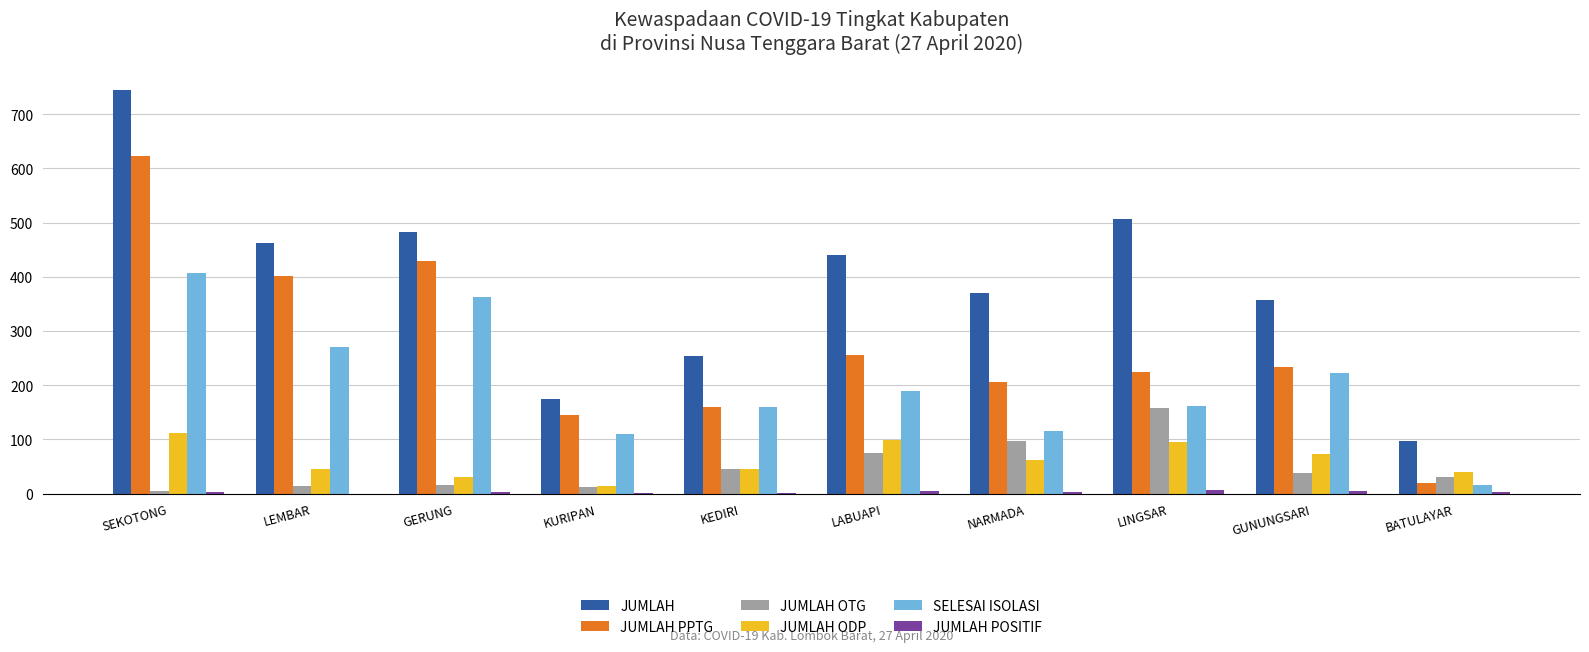

The value of JUMLAH PPTG at KURIPAN is 224. True or false?

False